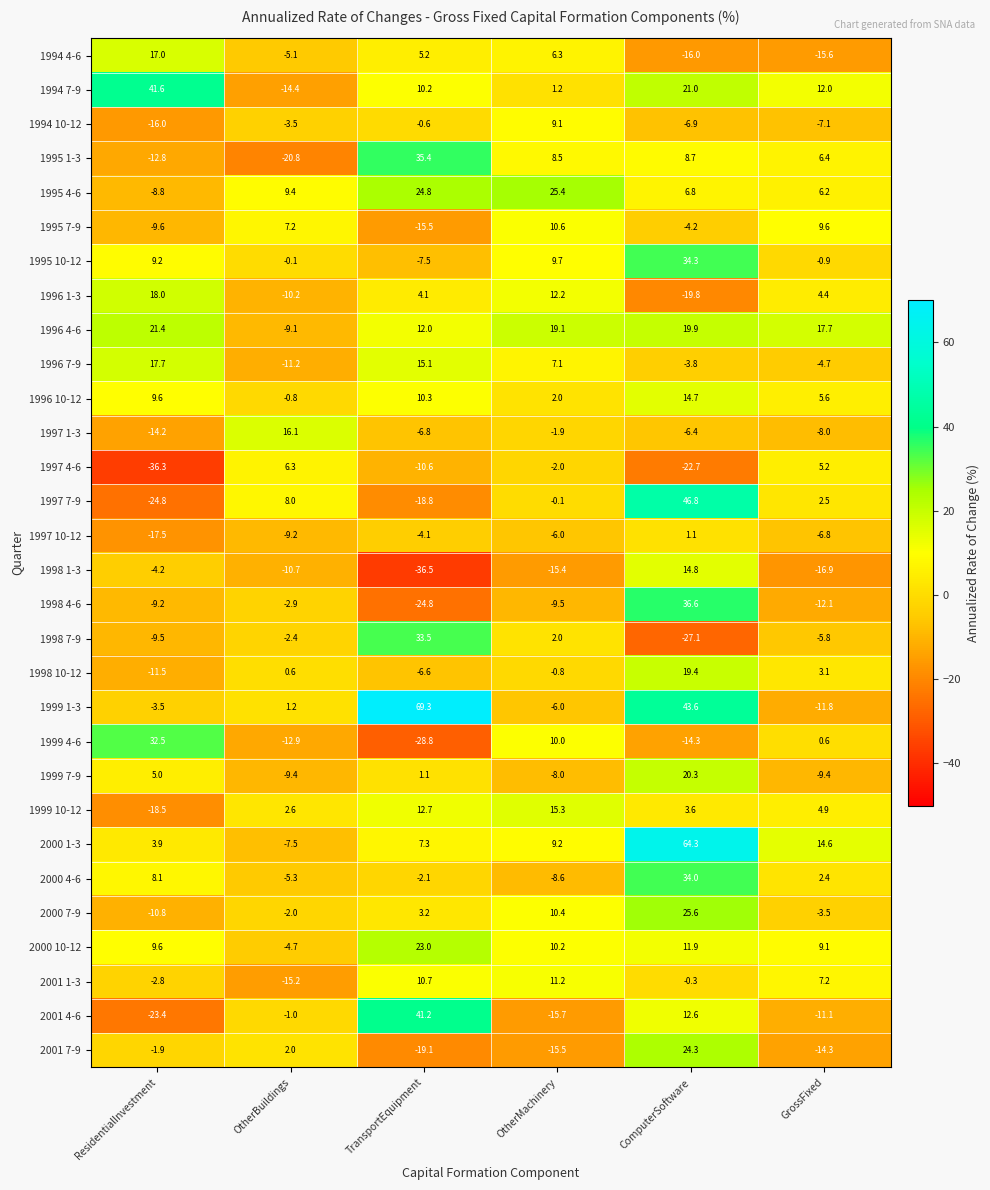

At which category does the chart reach its peak across all series?

TransportEquipment